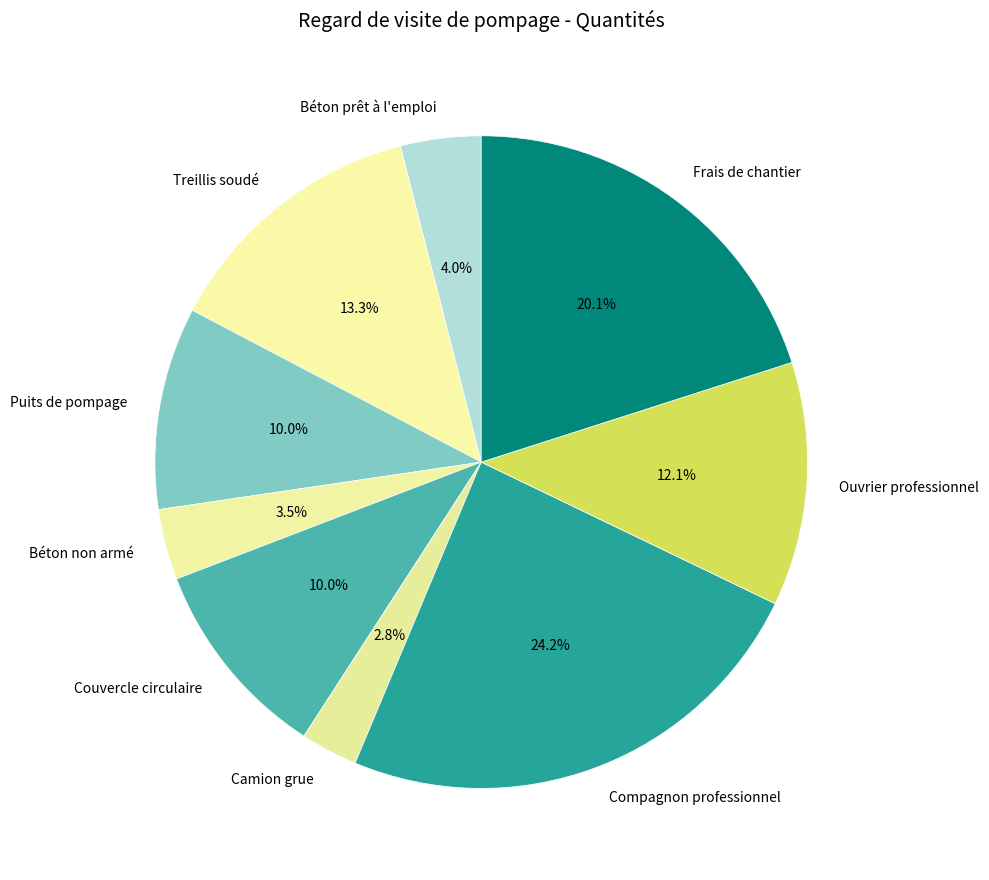

Is it true that Béton prêt à l'emploi is 4% of the pie?

True